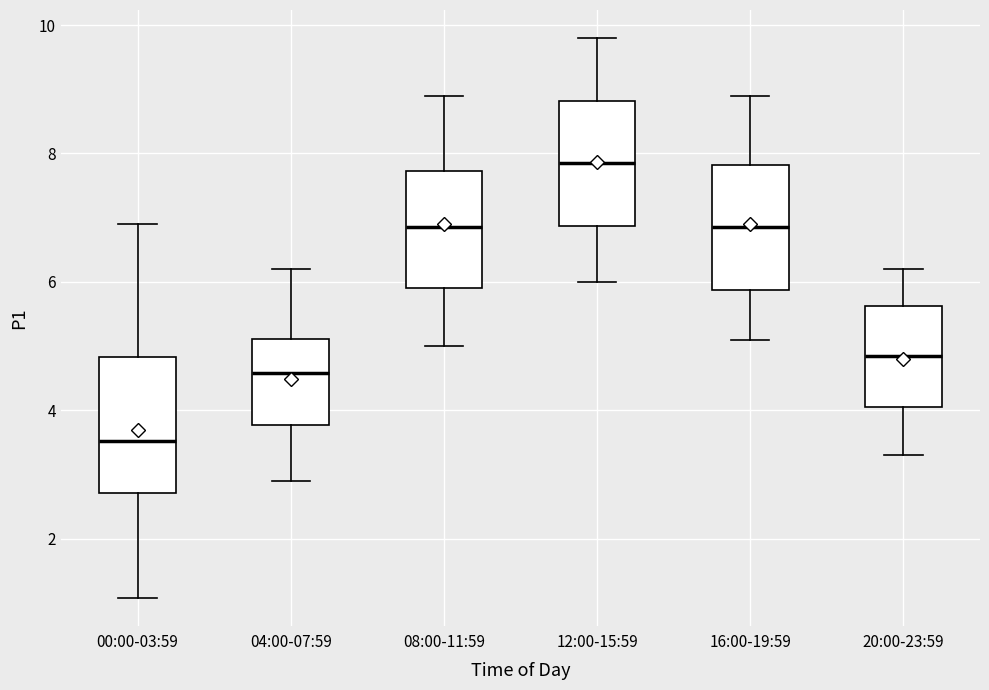

Which box's median line is the lowest?

00:00-03:59